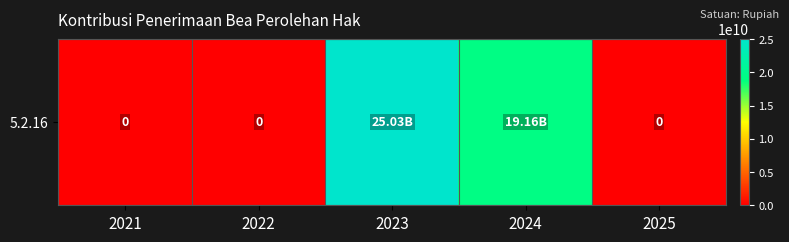

The value at 2025 is 0. True or false?

True